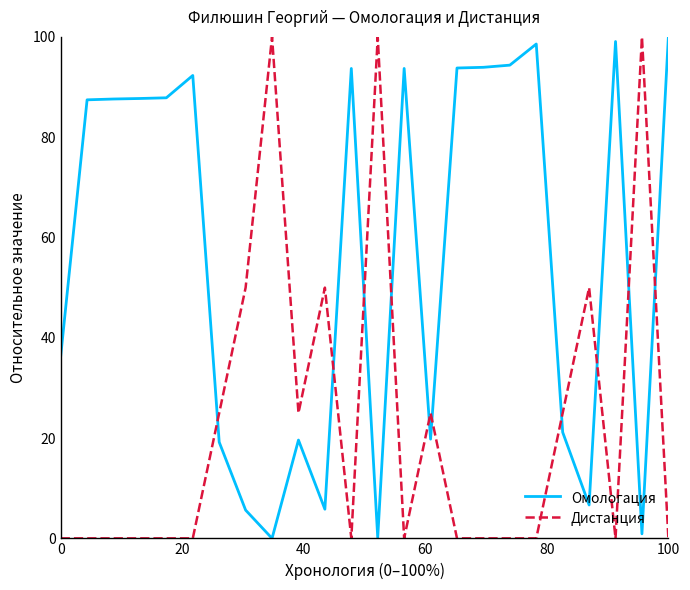

Which series has the largest total across all categories?

Омологация